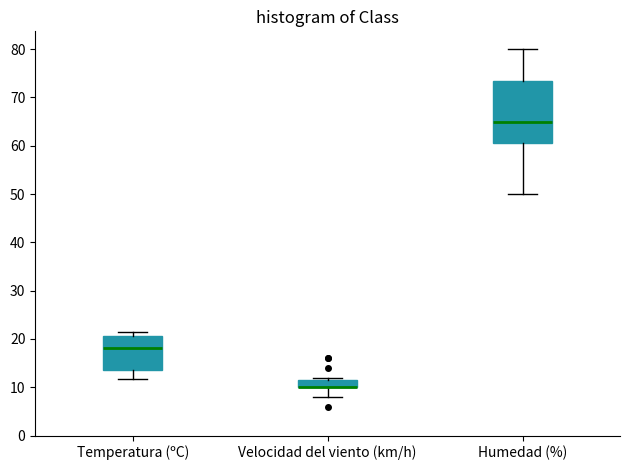

Where does the lower whisker of the box for Velocidad del viento (km/h) end on the y-axis? The values are not printed on the chart, so give them approximately, as read against the axis.

8